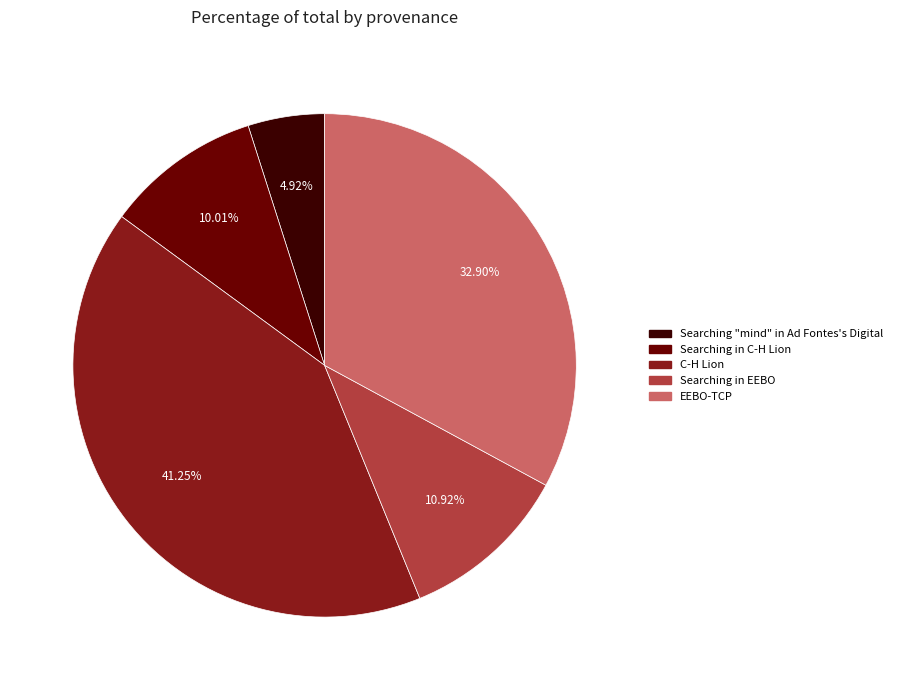

True or false: C-H Lion accounts for 34% of the total.

False